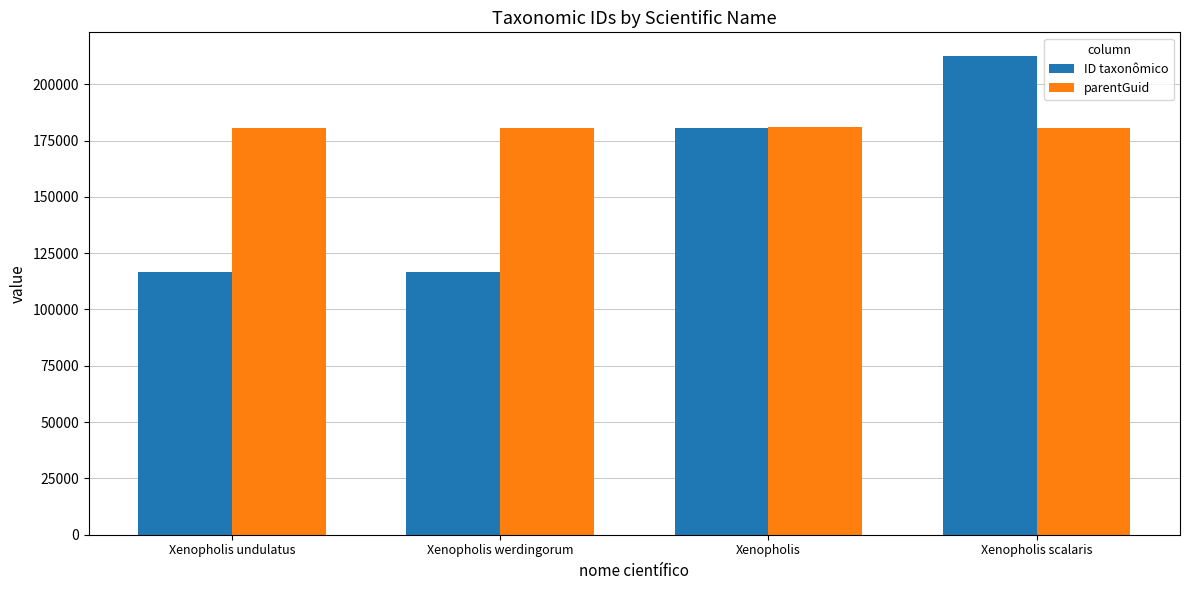

At how many categories does at least one series exceed 196549?

1